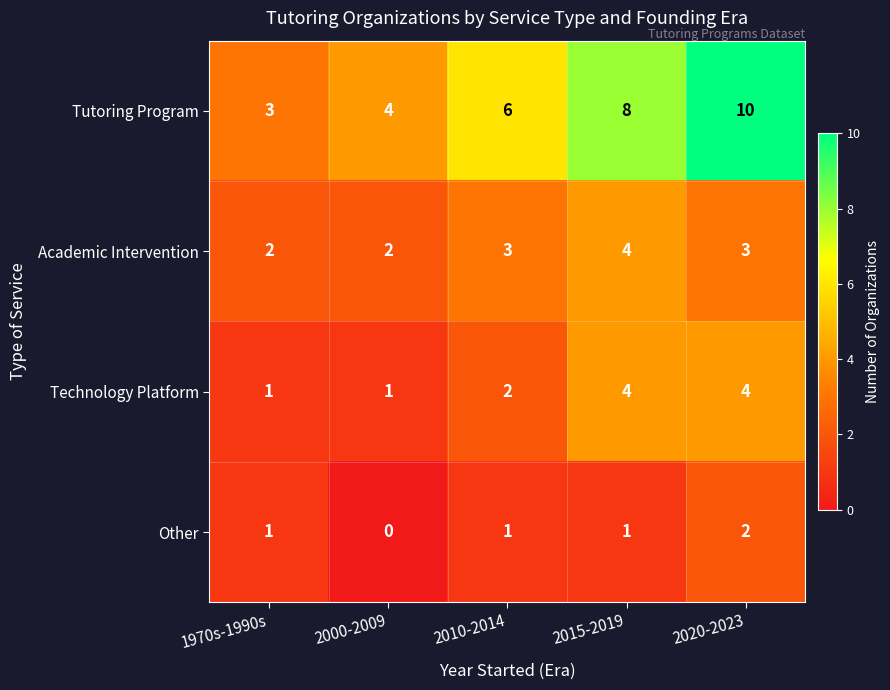

The Academic Intervention series shows 2 at 2000-2009. True or false?

True